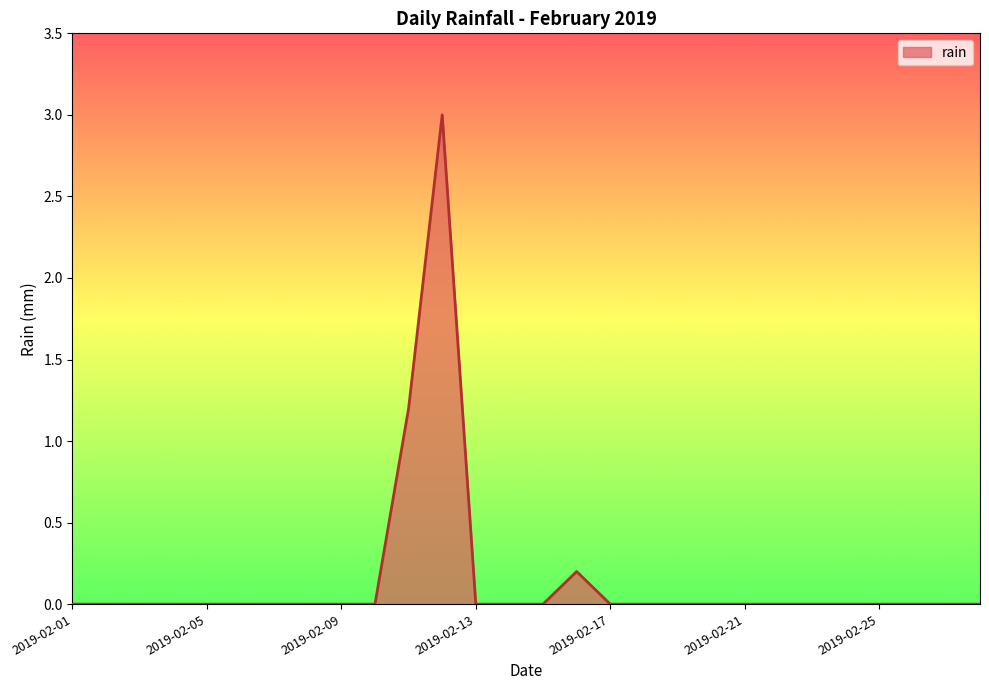

What is the maximum value shown in the chart?

3.0